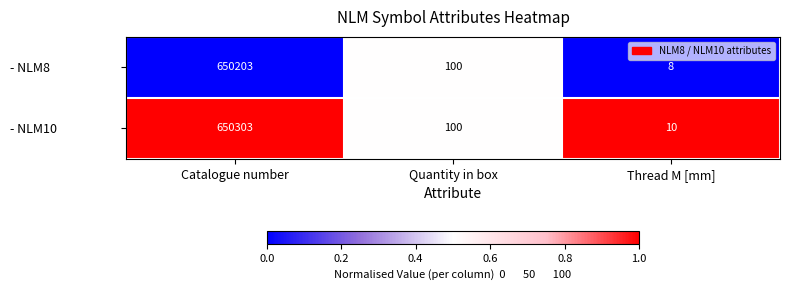

Reading left to right, extract all data points from this chart.

- NLM8: 650203	100	8
- NLM10: 650303	100	10